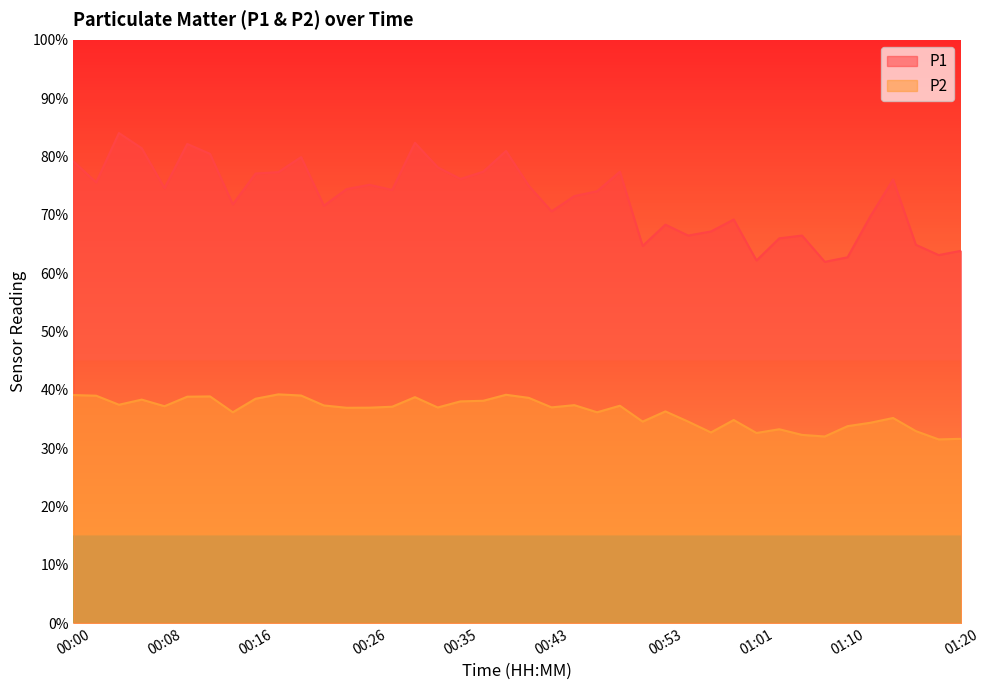

Which series has the largest range (max minus min)?

P1